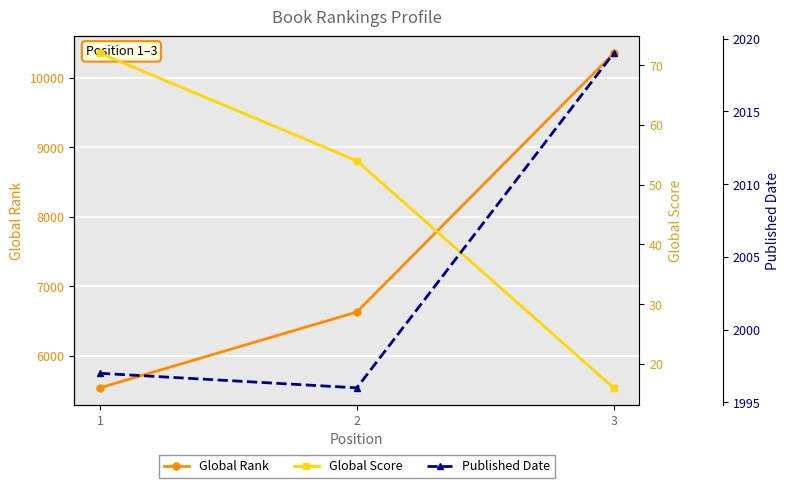

What is the value of the Global Rank point at the 2nd from the left?

6629